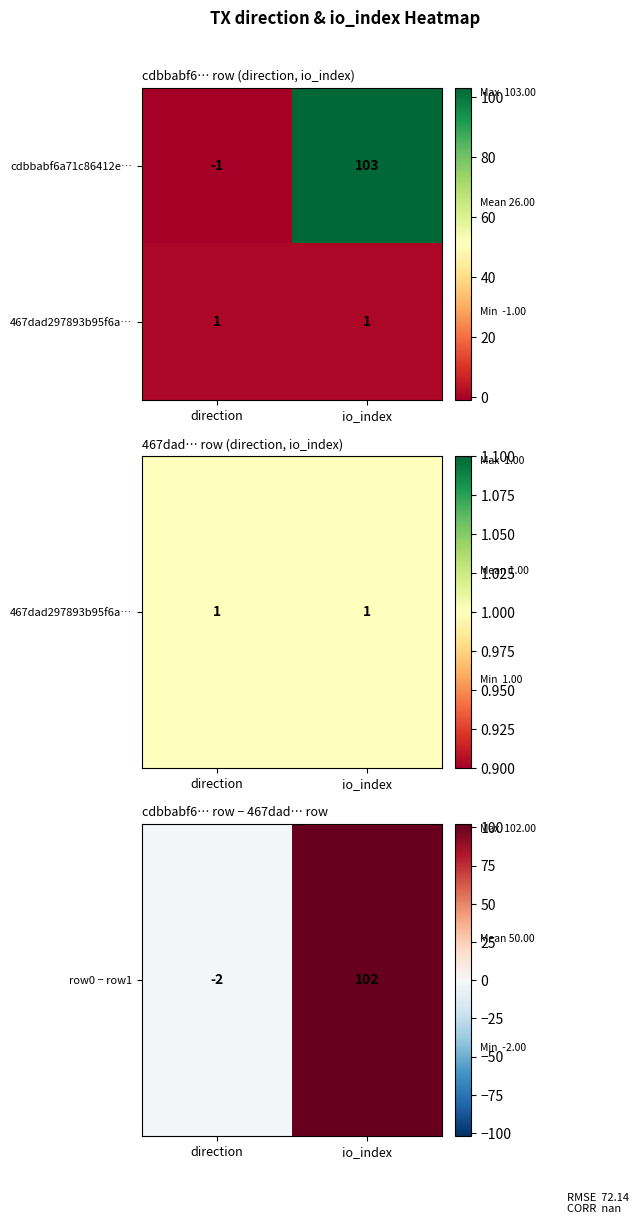

Rank the series at direction from highest to lowest value.

467dad297893b95f6a…, cdbbabf6a71c86412e…